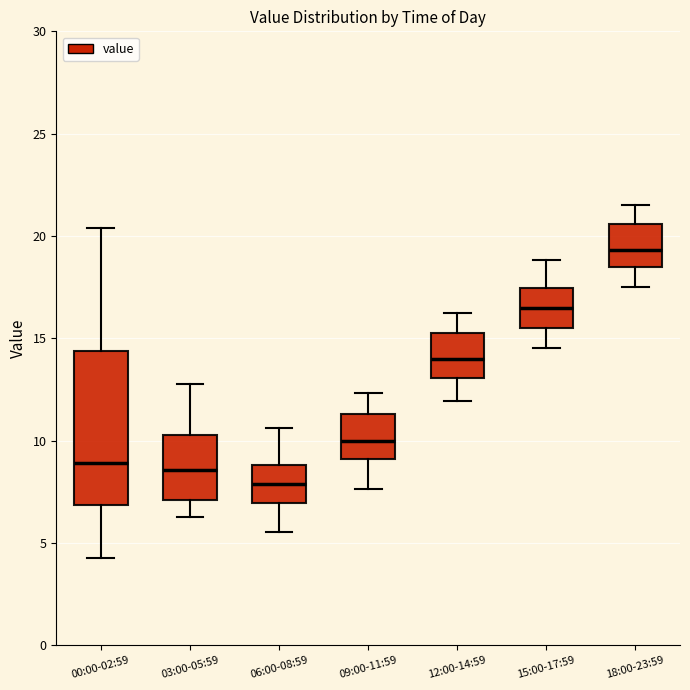

Reading left to right, transcribe this box plot: for each box, give where its median line is, the range the box spans, and where its two whiskers end, as read against the y-axis. The values are not printed on the chart, so give them approximately, as read against the axis.

00:00-02:59: median 9.0, box 7.0 to 14.5, whiskers 4.5 to 20.5
03:00-05:59: median 8.5, box 7.0 to 10.5, whiskers 6.5 to 13.0
06:00-08:59: median 8.0, box 7.0 to 9.0, whiskers 5.5 to 10.5
09:00-11:59: median 10.0, box 9.0 to 11.5, whiskers 7.5 to 12.5
12:00-14:59: median 14.0, box 13.0 to 15.5, whiskers 12.0 to 16.0
15:00-17:59: median 16.5, box 15.5 to 17.5, whiskers 14.5 to 19.0
18:00-23:59: median 19.5, box 18.5 to 20.5, whiskers 17.5 to 21.5